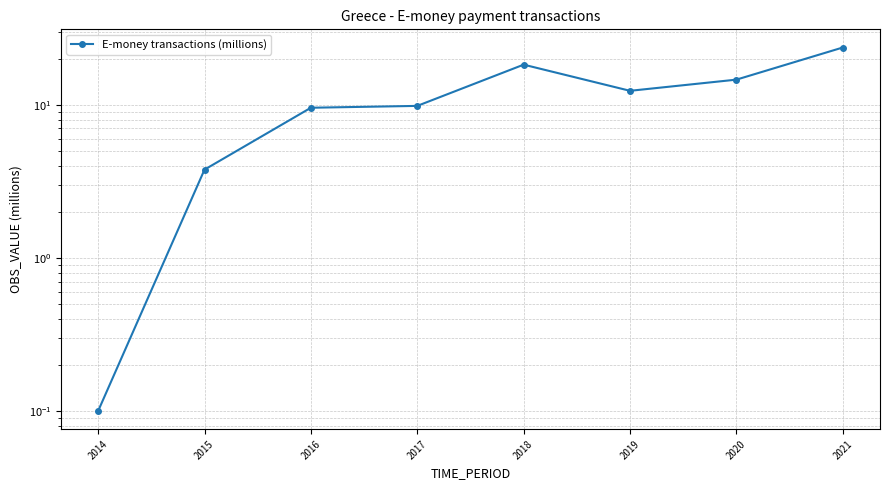

Reading right to left, transcribe all the data shown in this chart.

23.7	14.6	12.3	18.3	9.8	9.6	3.8	0.1